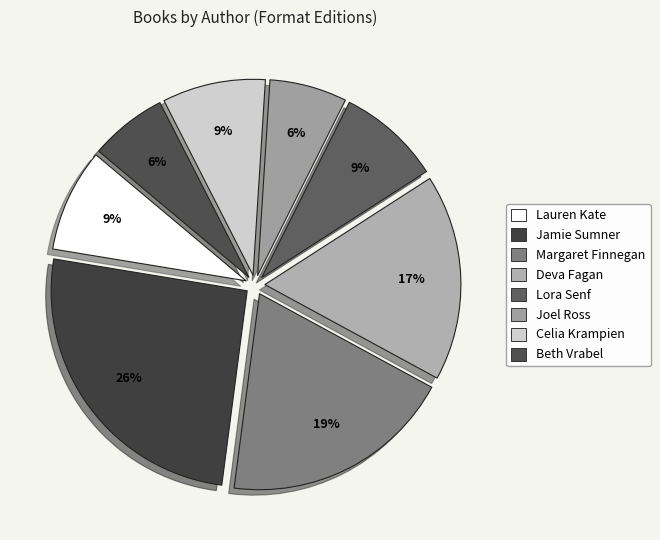

Is the sum of Margaret Finnegan and Jamie Sumner greater than half?

No